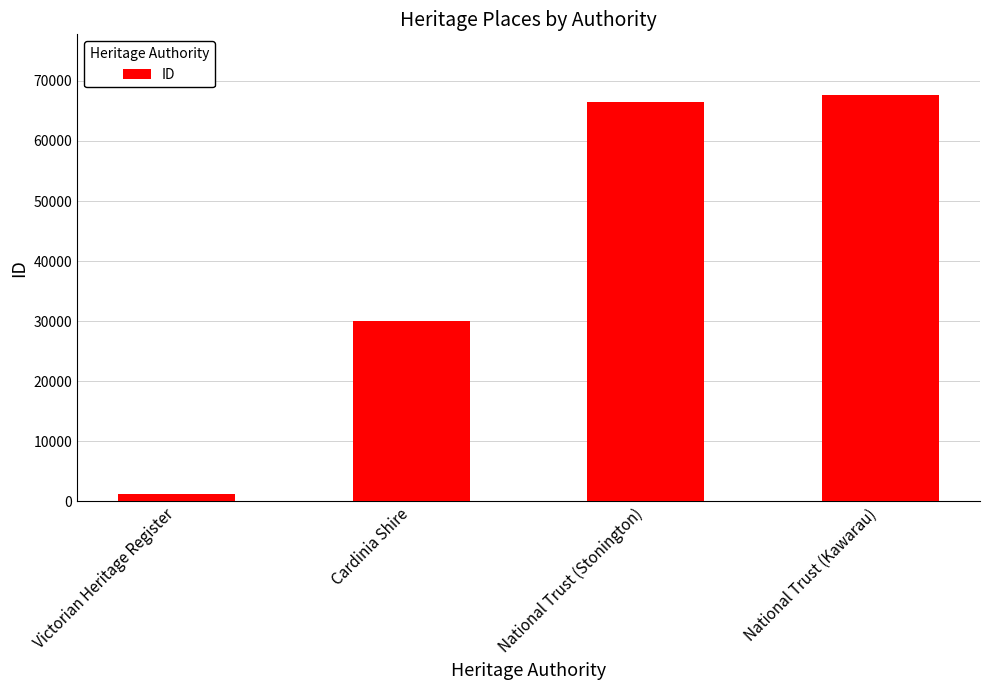

Does the chart contain stacked bars?

No